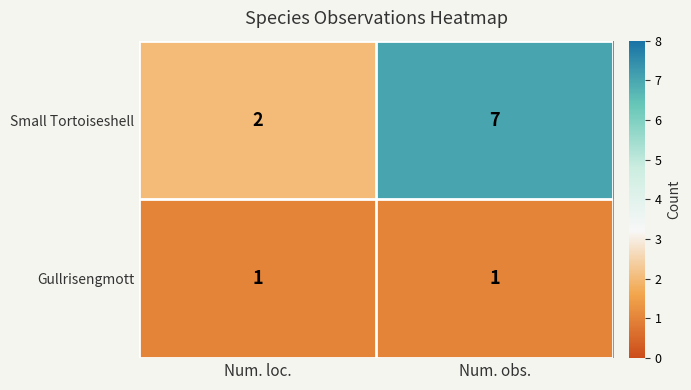

How many distinct data groups are displayed?

2